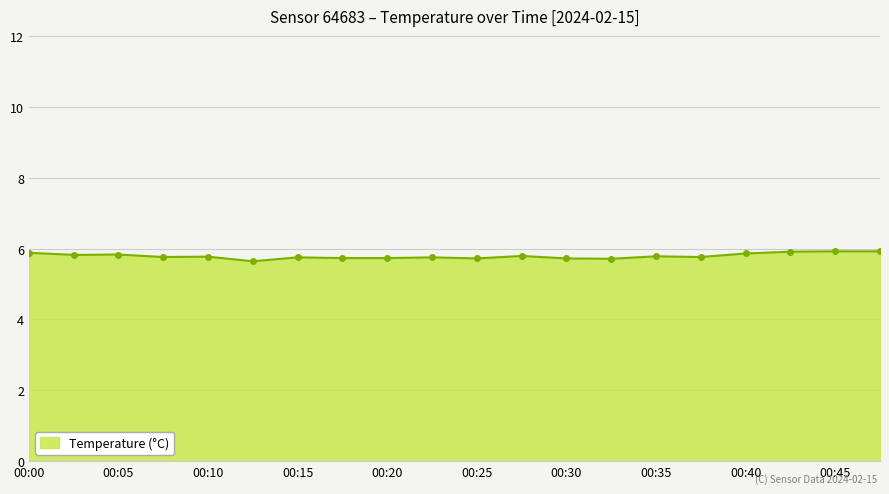

What is the difference between the maximum and minimum values?

0.3